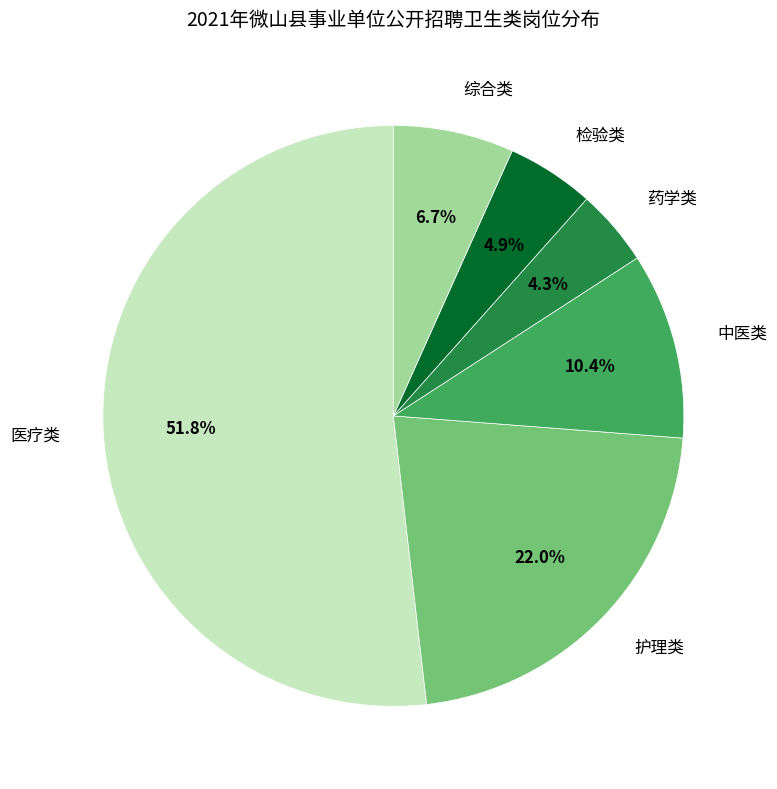

Is it true that 医疗类 is 39% of the pie?

False